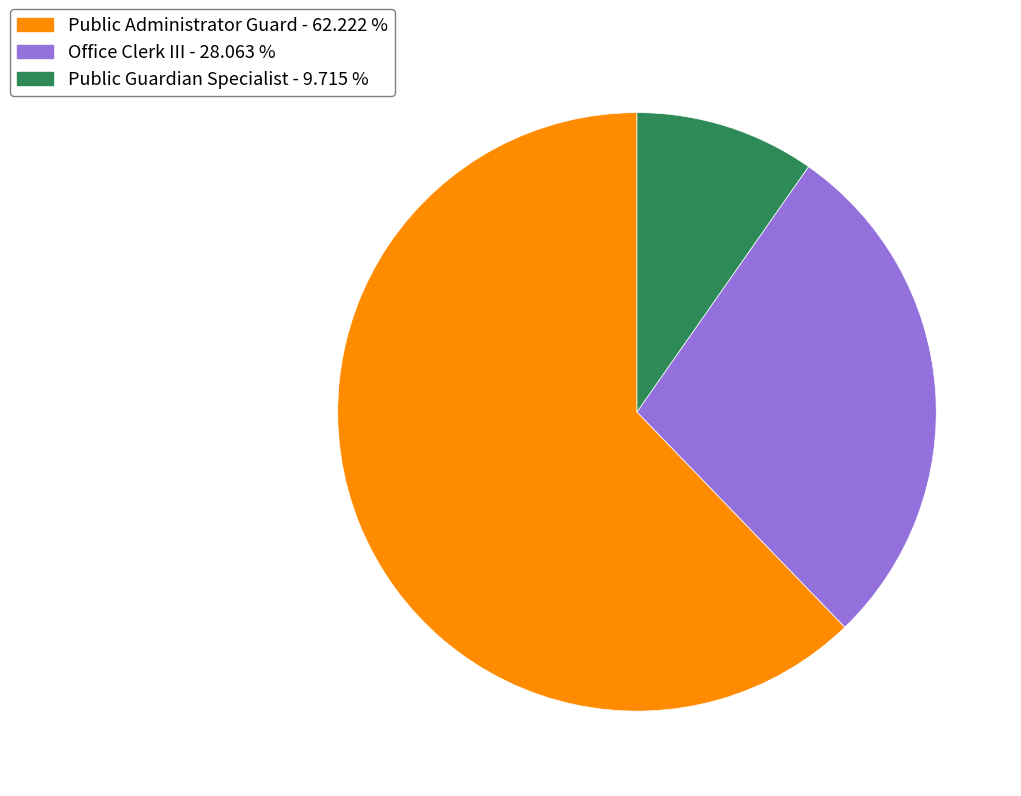

Combined, do Public Administrator Guard - 62.222 % and Office Clerk III - 28.063 % account for over 50%?

Yes